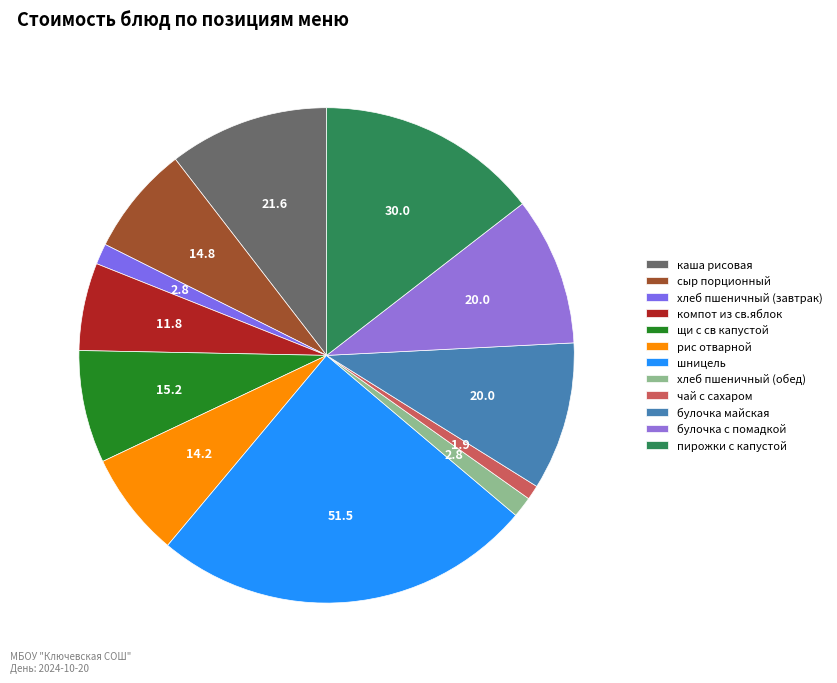

Count the number of slices in the pie.

12